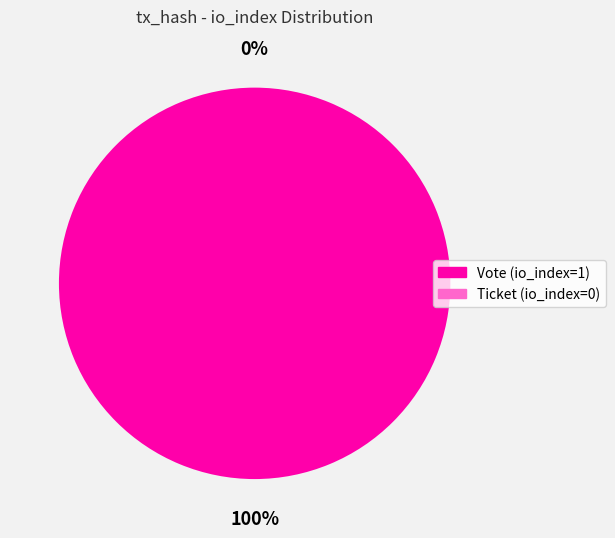

The Vote (io_index=1) slice represents 100% of the pie. True or false?

True